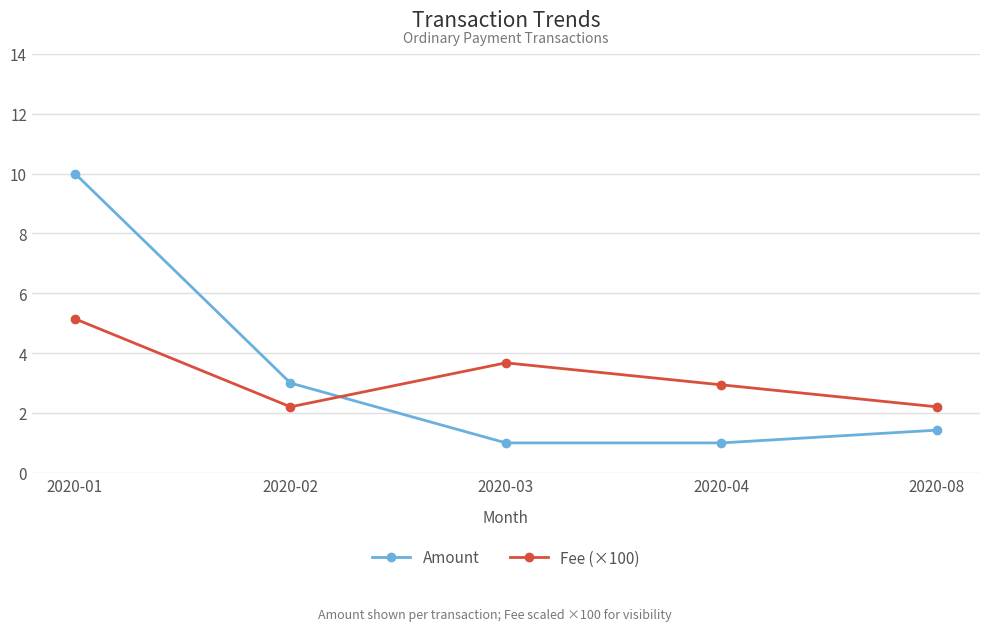

True or false: Amount has more than 0 points higher than both neighbors.

False